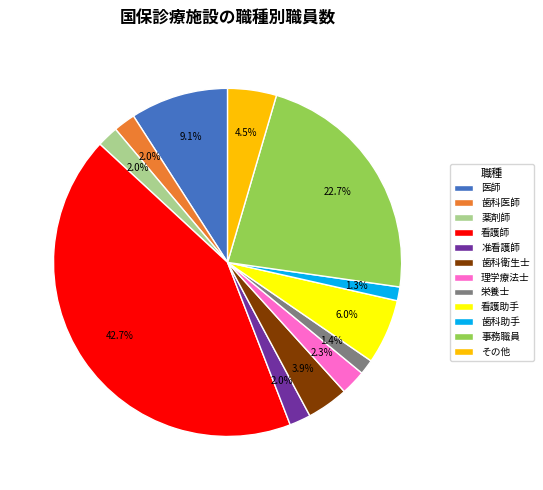

Which category has the biggest portion of the pie?

看護師